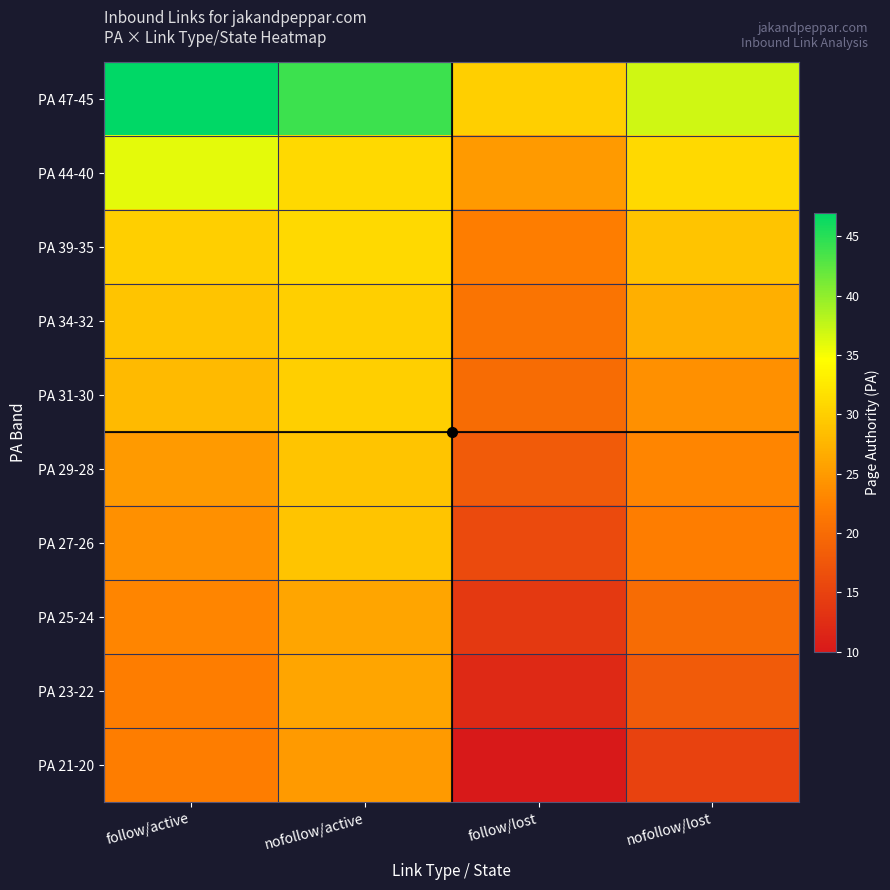

At which category is the sum across all series the highest?

nofollow/active